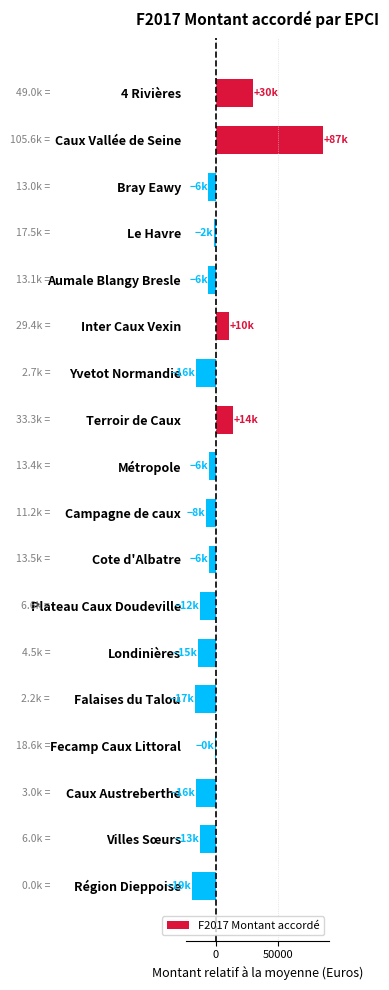

Is it true that the value at Région Dieppoise is -29078.1?

False